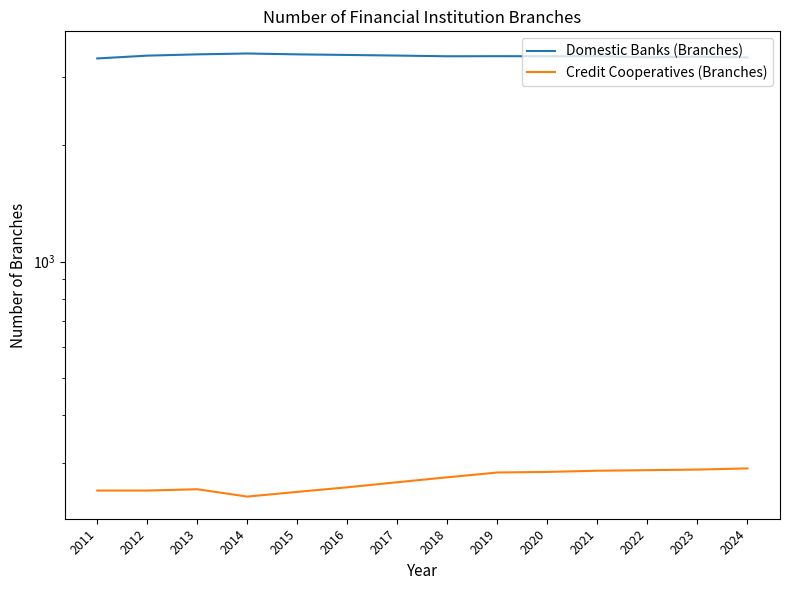

Does the chart have visible grid lines?

No